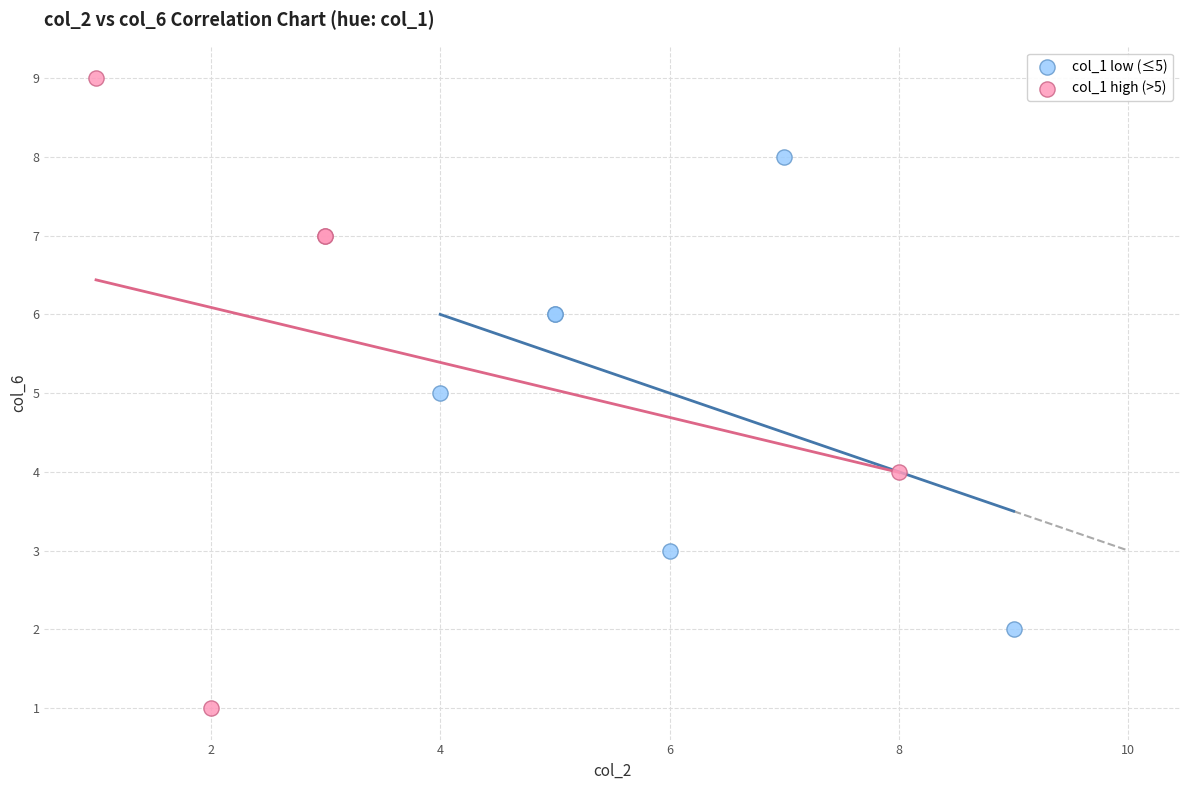

Which series has the largest Y range (max minus min)?

col_1 high (>5)